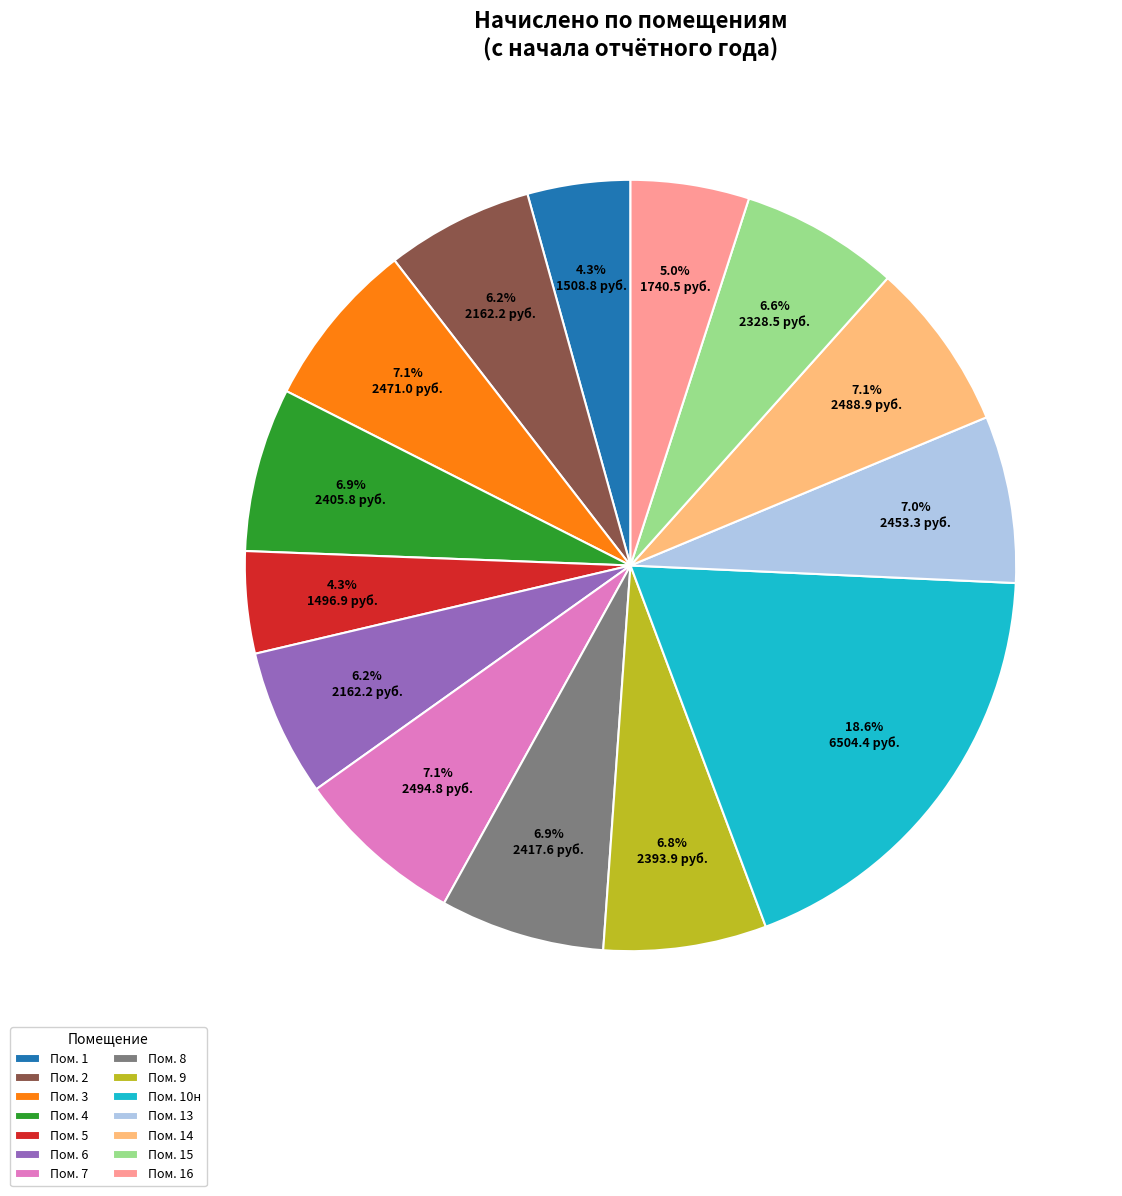

Is there a majority slice in this chart?

No